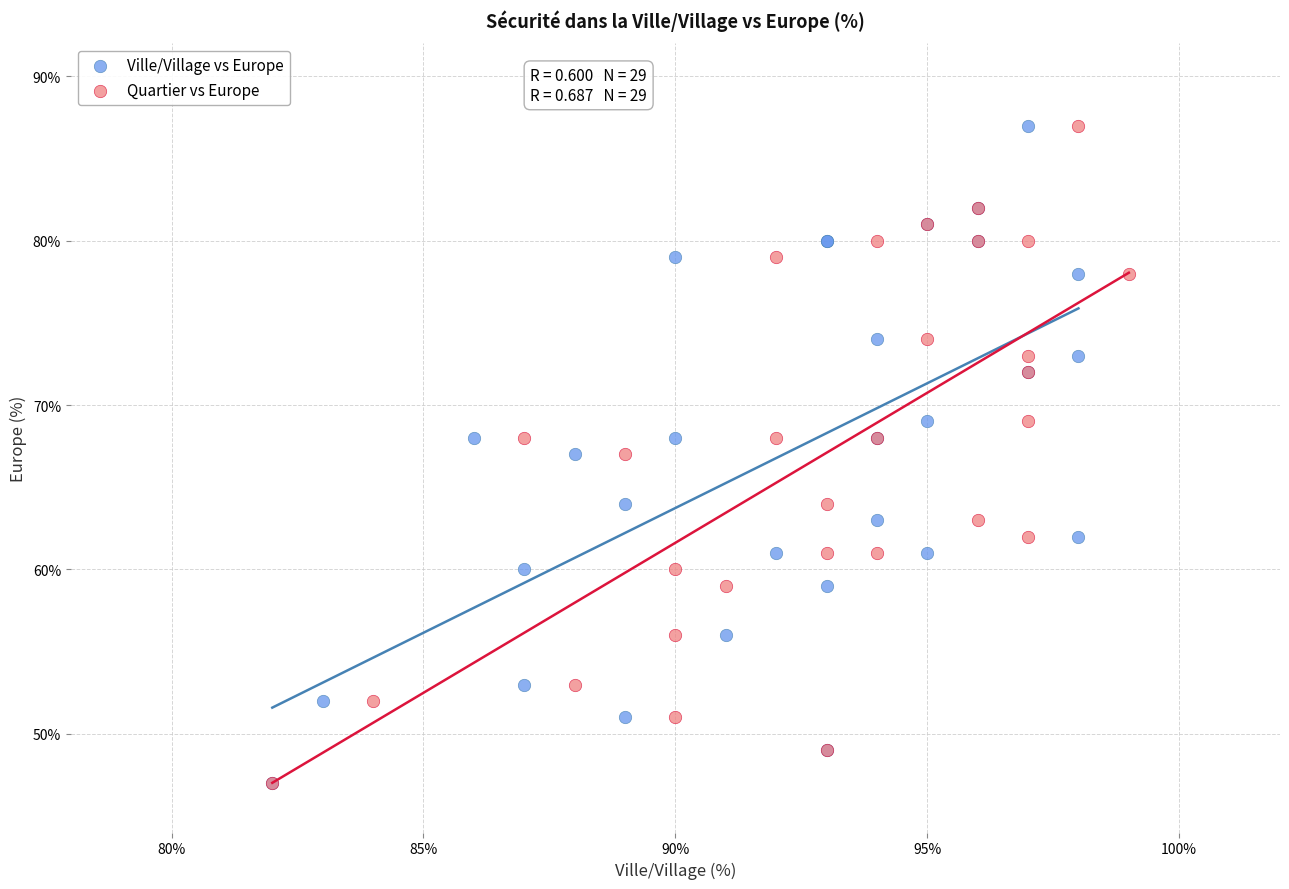

What are all the series names shown in the legend?

Ville/Village vs Europe, Quartier vs Europe